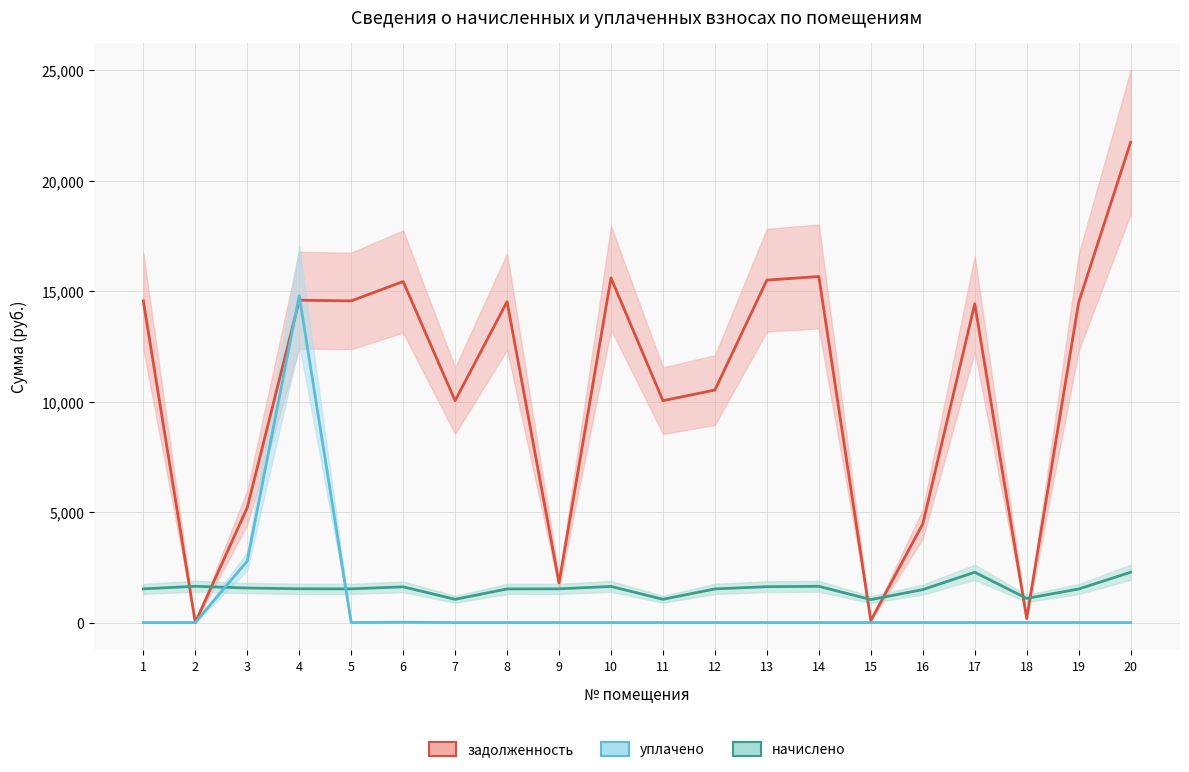

What is the maximum value for уплачено?

14787.4